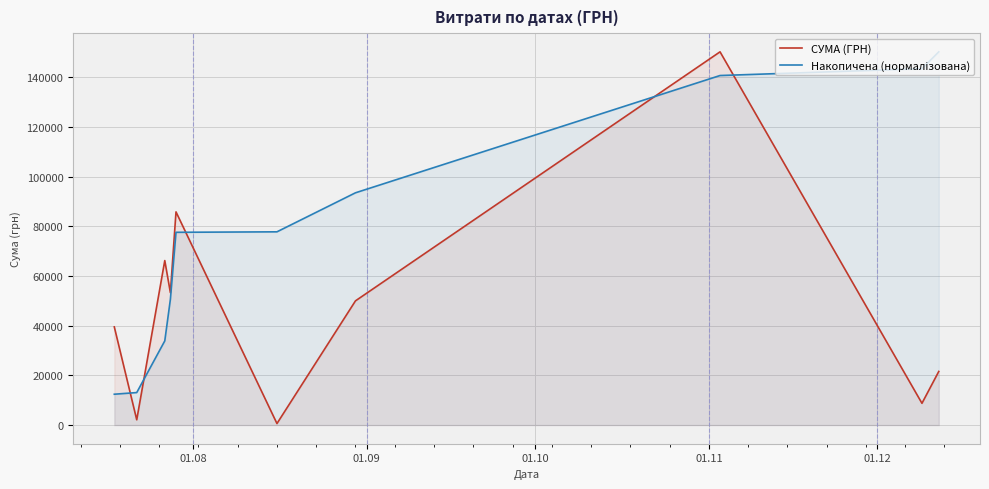

What is the value of the Накопичена (нормалізована) point at the 9th from the left?

143435.6